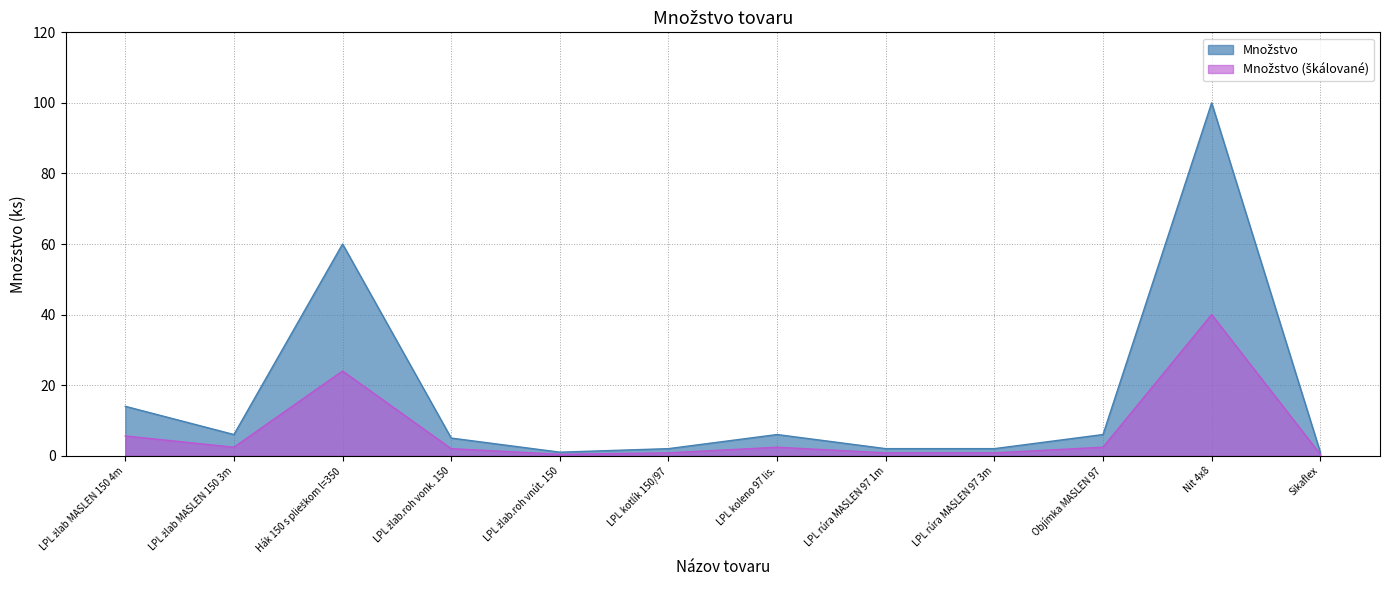

How many interior local peaks (higher than both neighbors) does the data have?

3